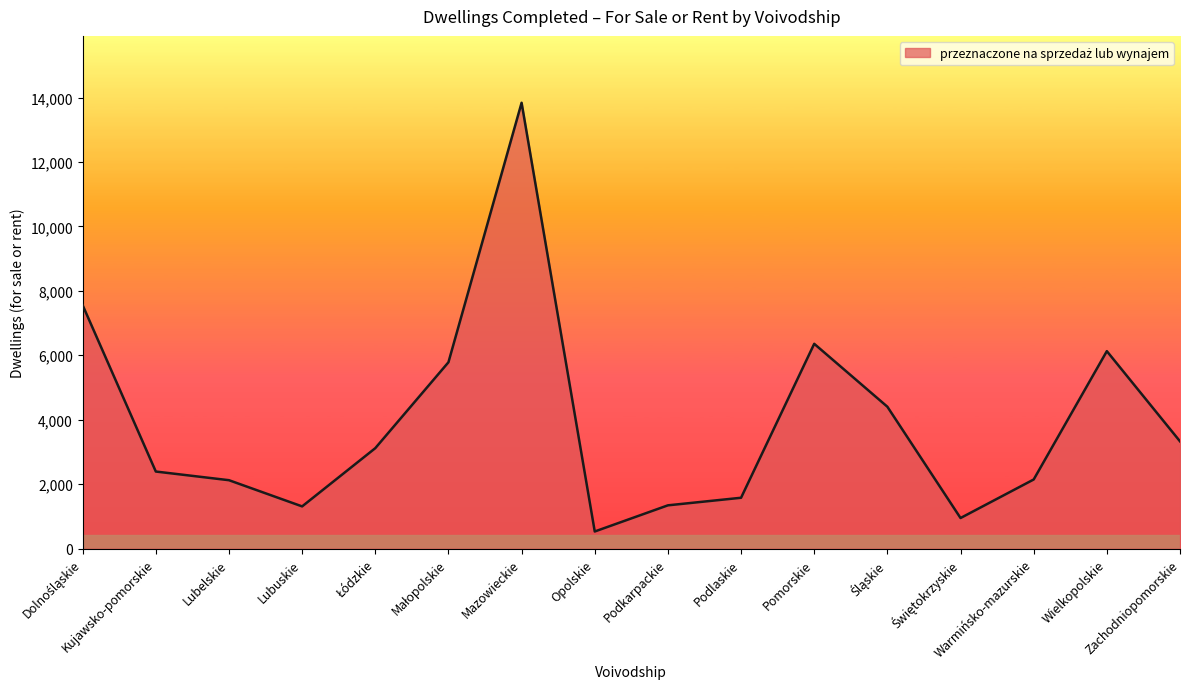

What is the difference between the maximum and minimum values?

13306